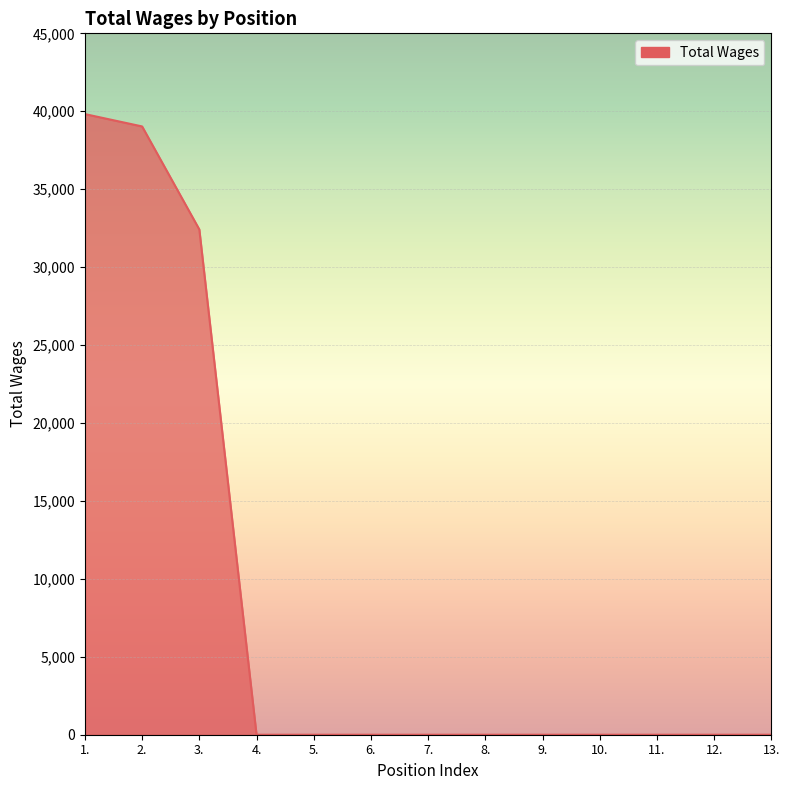

The value at 10. is 0. True or false?

True